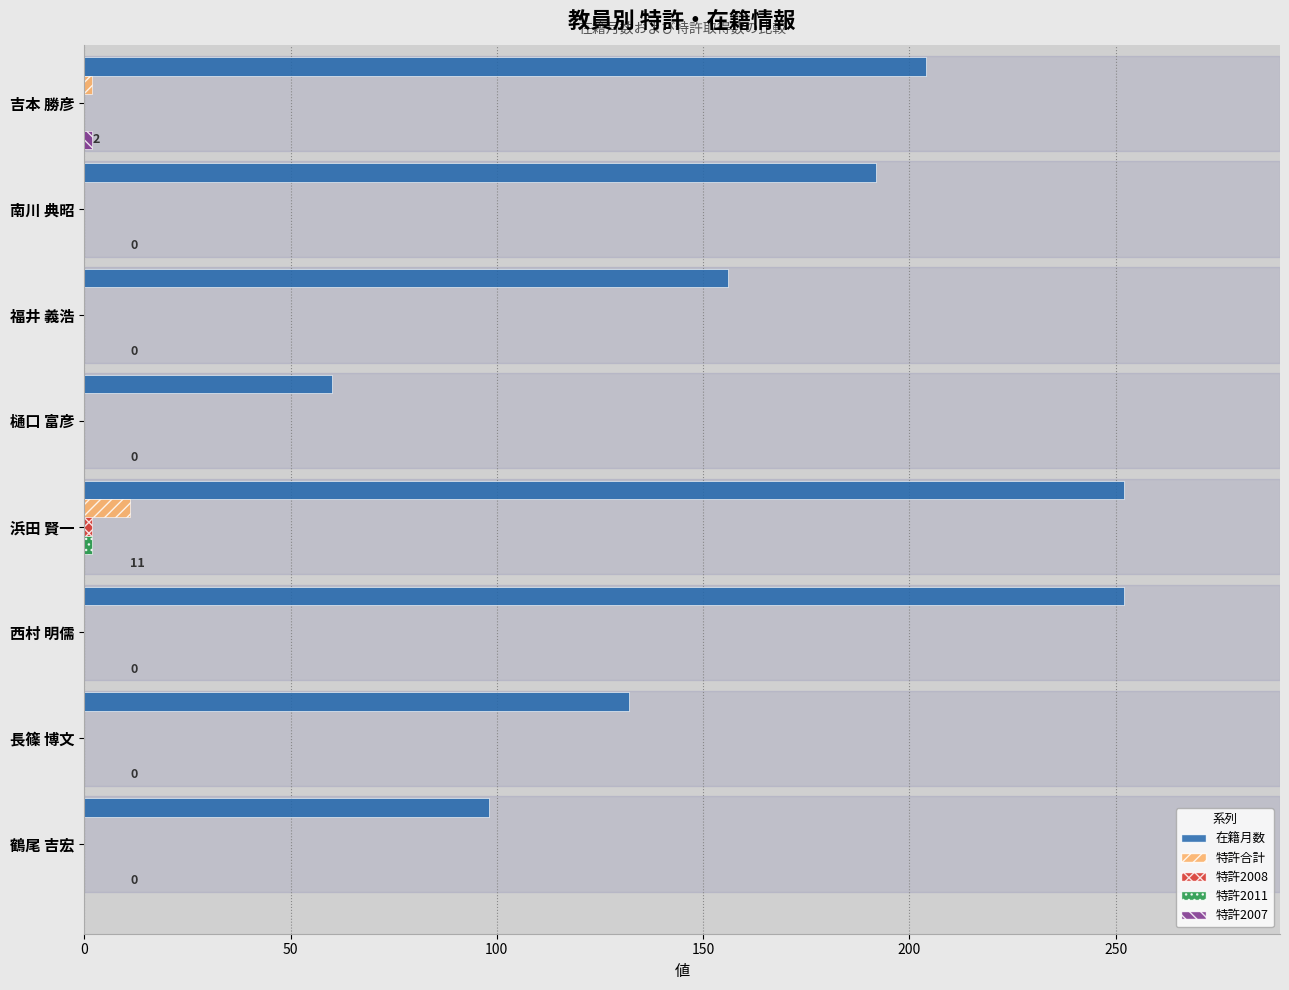

Which series changed the most between 鶴尾 吉宏 and 福井 義浩?

在籍月数